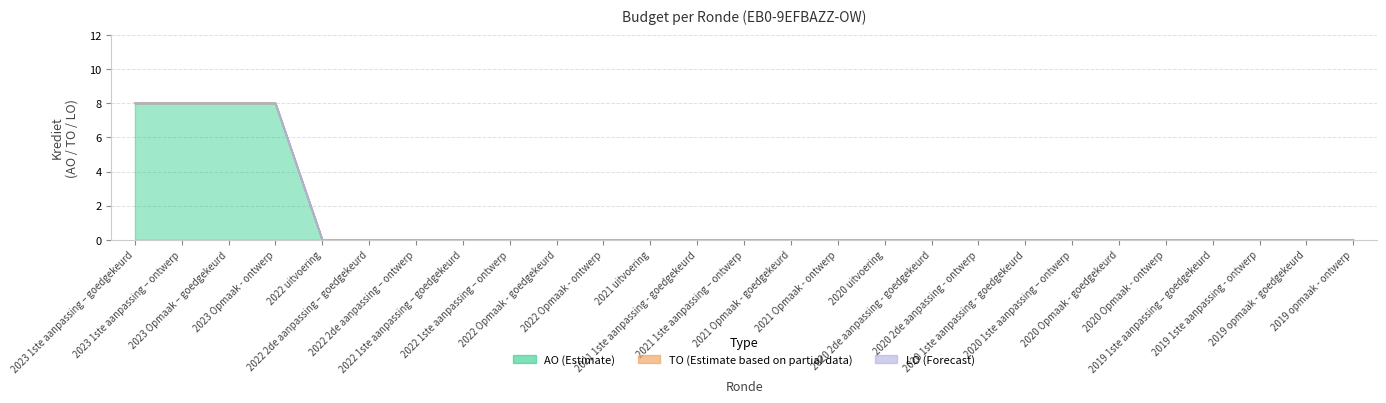

How many data points in AO are above 0?

4